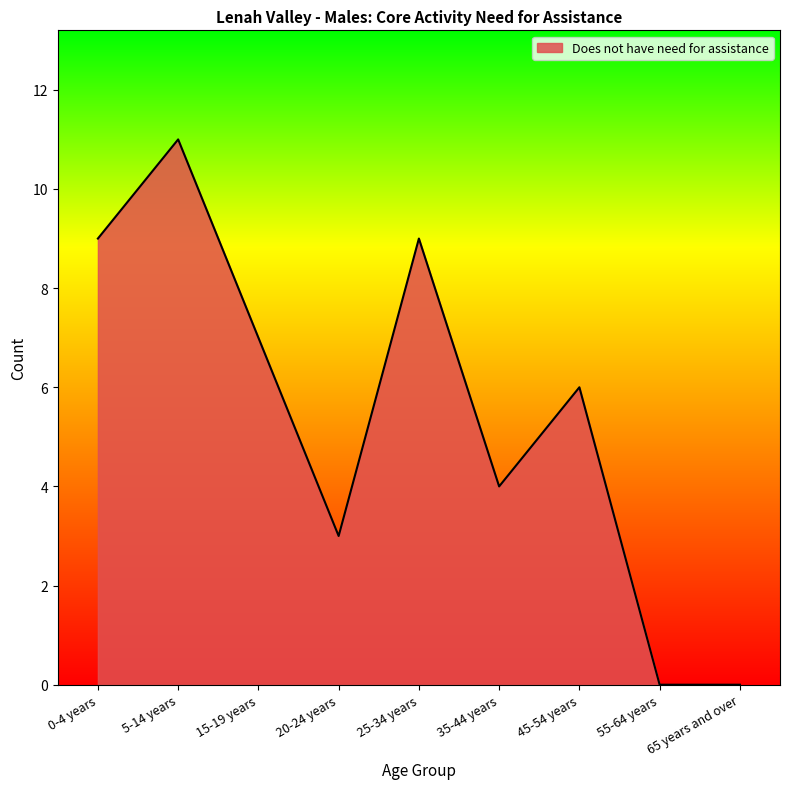

The chart shows a value of 4 at 20-24 years. True or false?

False